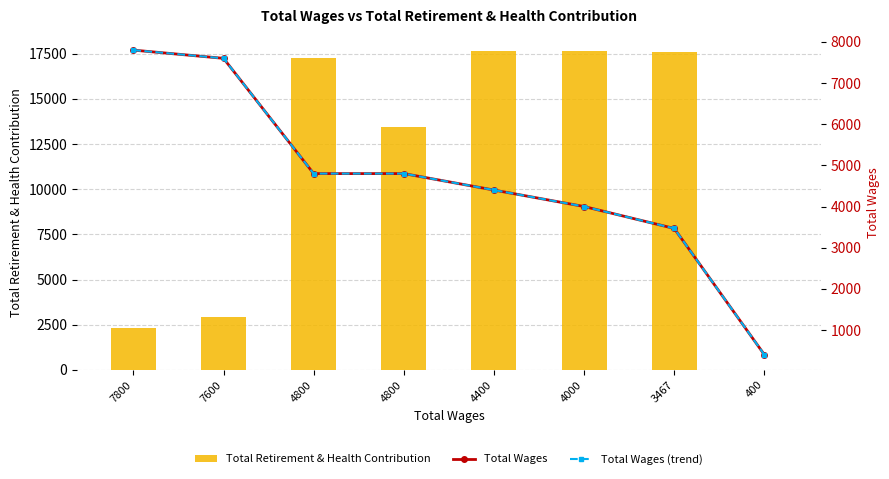

Where is Total Retirement & Health Contribution nearest to the value 8829?

4800